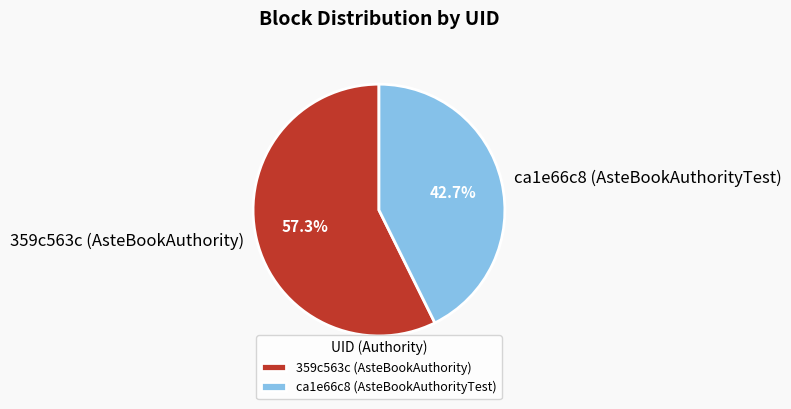

Between ca1e66c8 (AsteBookAuthorityTest) and 359c563c (AsteBookAuthority), which is larger?

359c563c (AsteBookAuthority)